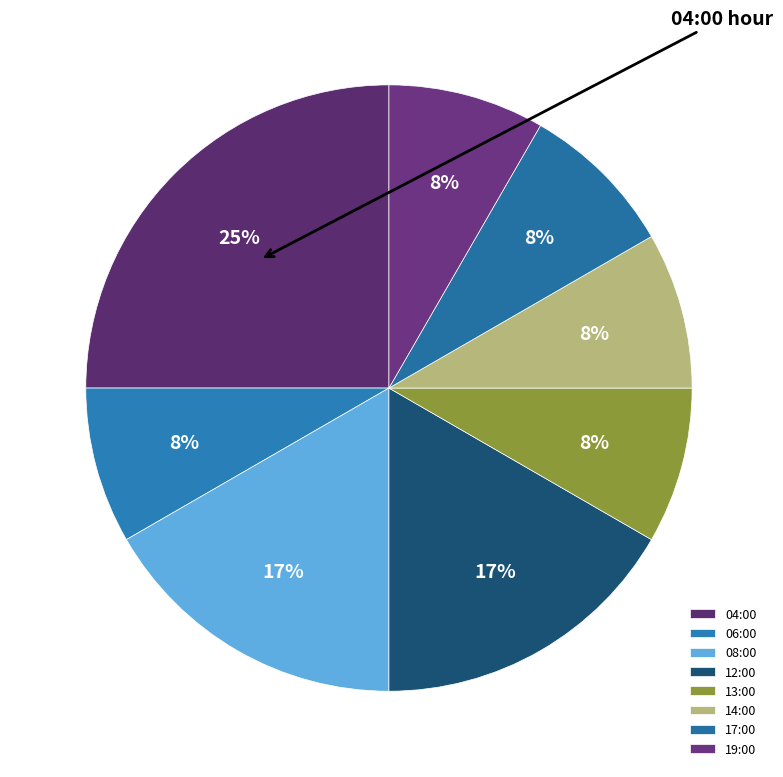

Count the number of slices in the pie.

8